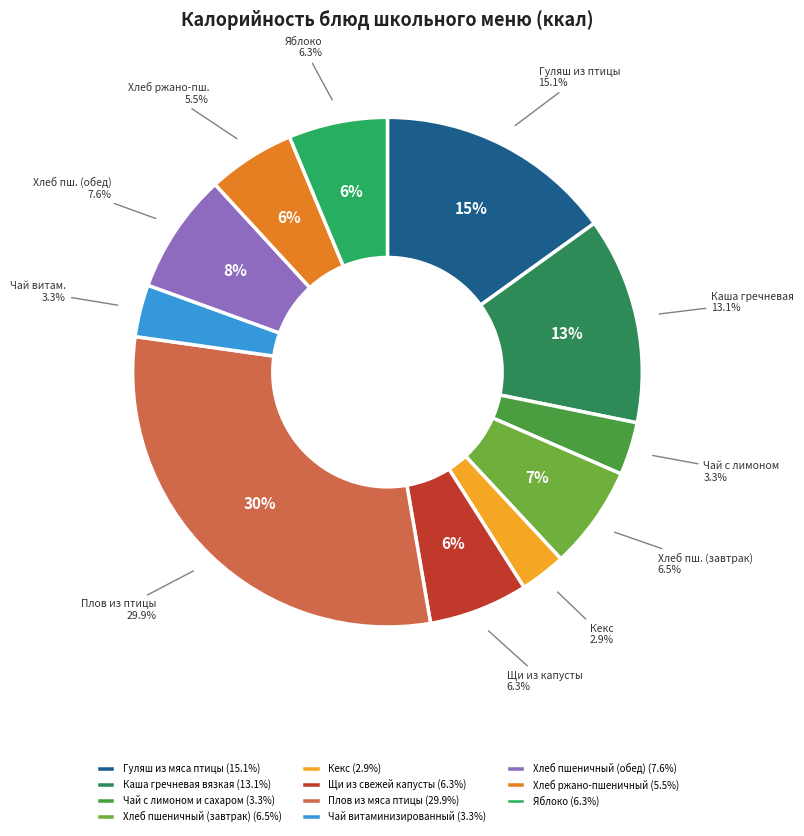

Is there a majority slice in this chart?

No